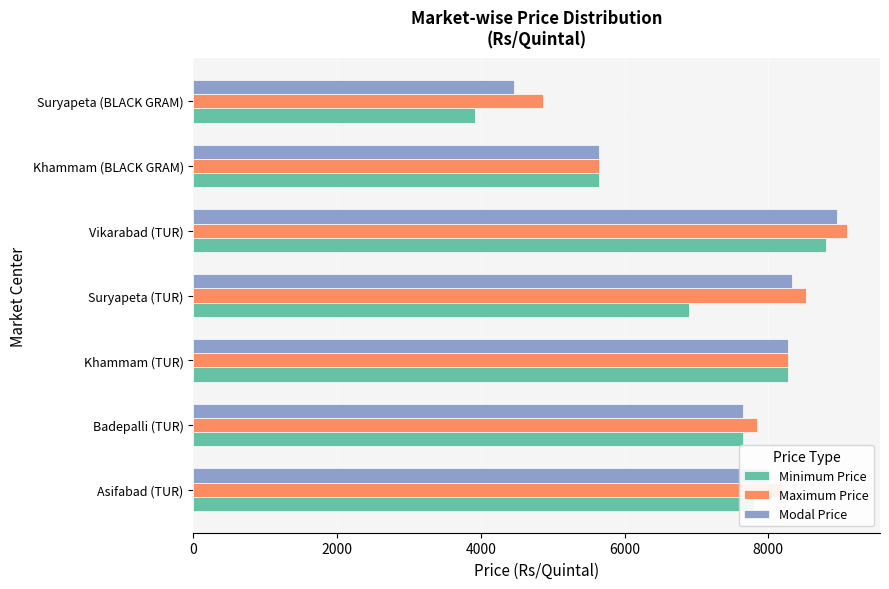

What value does the Minimum Price series have at Suryapeta (BLACK GRAM), to the nearest 10?

3920